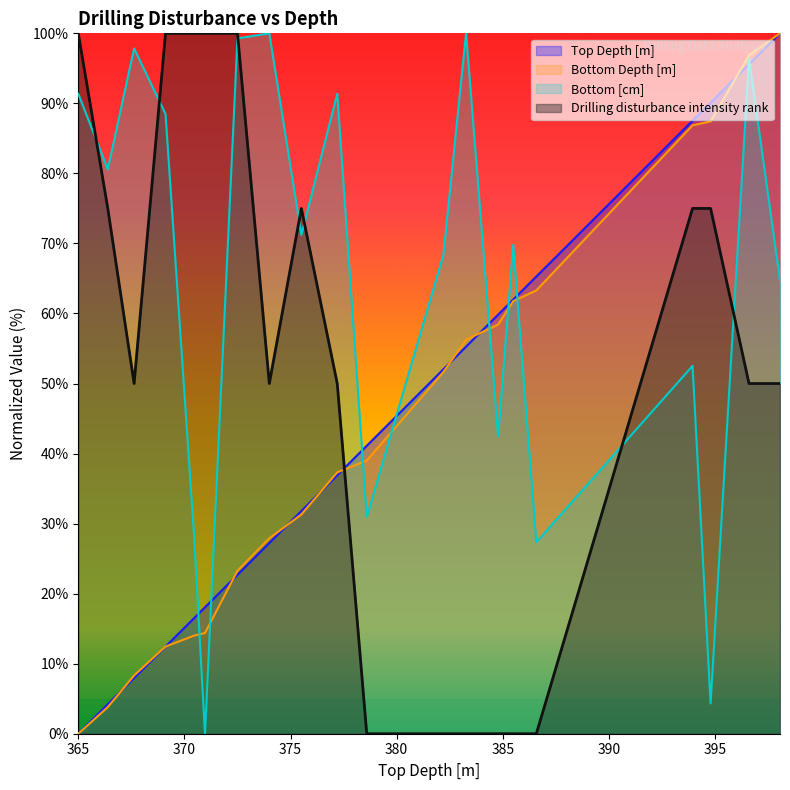

What is the highest value of the Bottom Depth [m] series?

100.0